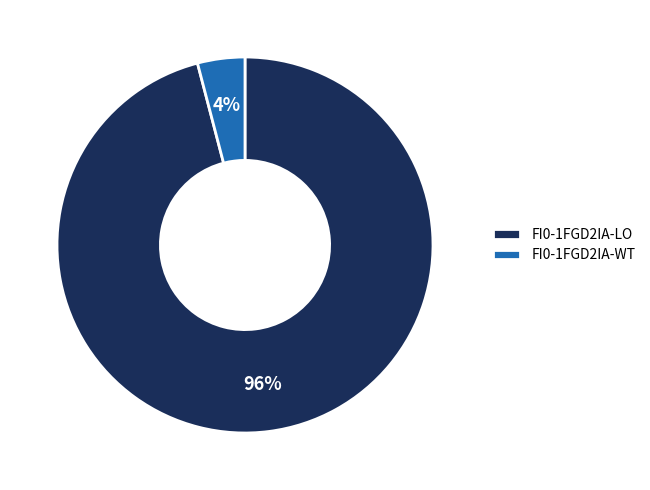

What is the majority slice?

FI0-1FGD2IA-LO